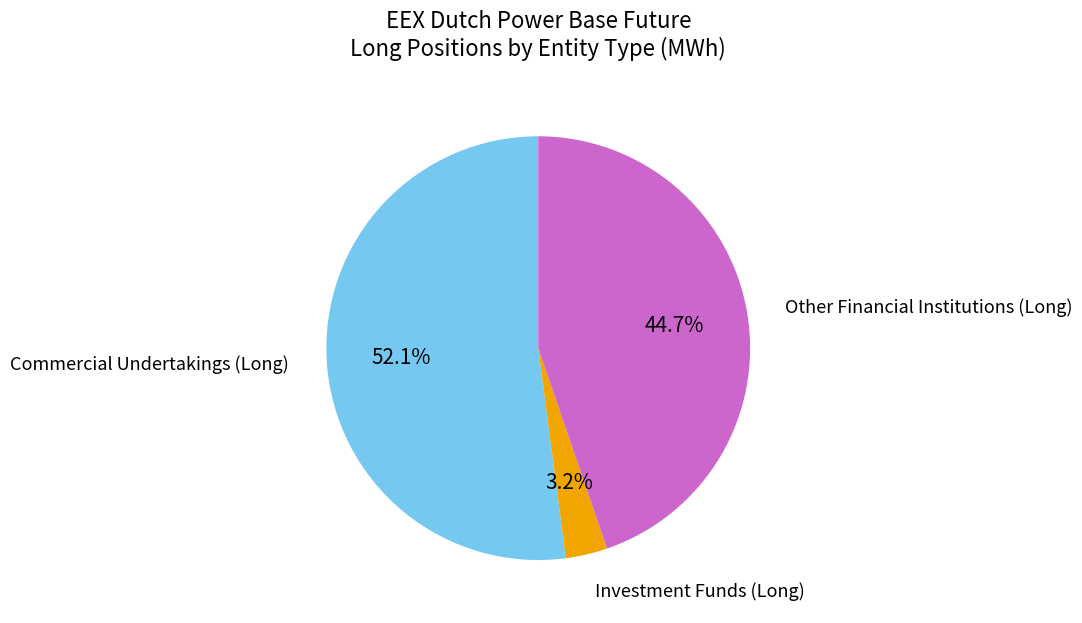

How much of the chart is everything except Commercial Undertakings (Long)?

47.9%